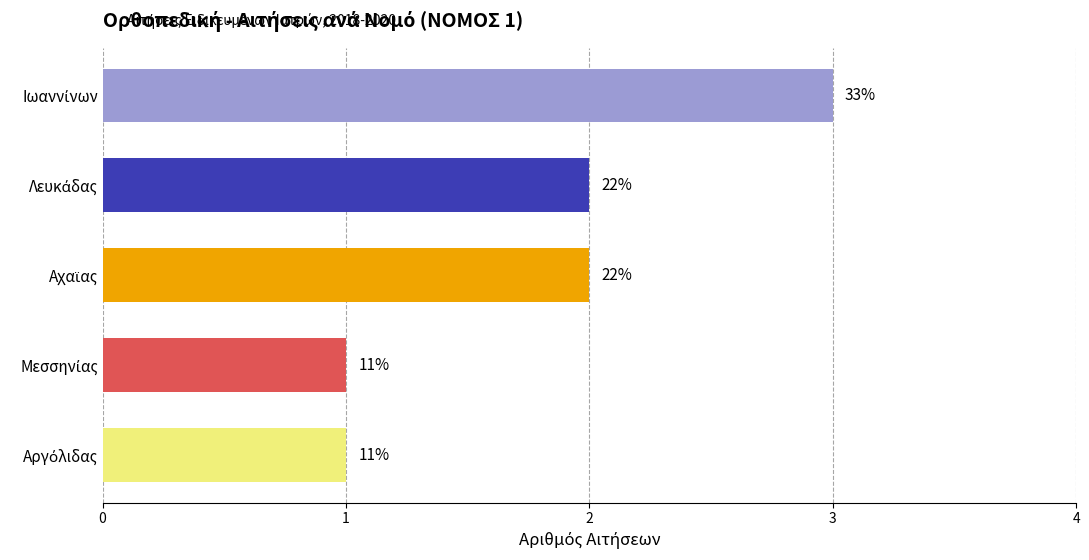

Does the chart contain any negative values?

No